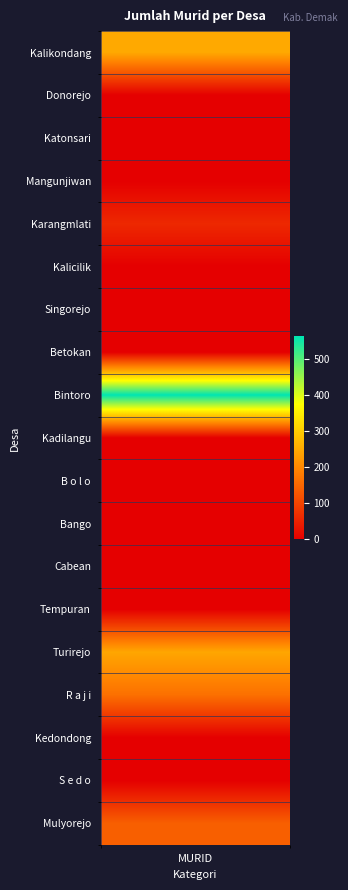

List the series in order of their peak value, lowest first.

Donorejo, Katonsari, Mangunjiwan, Kalicilik, Singorejo, Betokan, Kadilangu, B o l o, Bango, Cabean, Tempuran, Kedondong, S e d o, Karangmlati, Mulyorejo, R a j i, Turirejo, Kalikondang, Bintoro